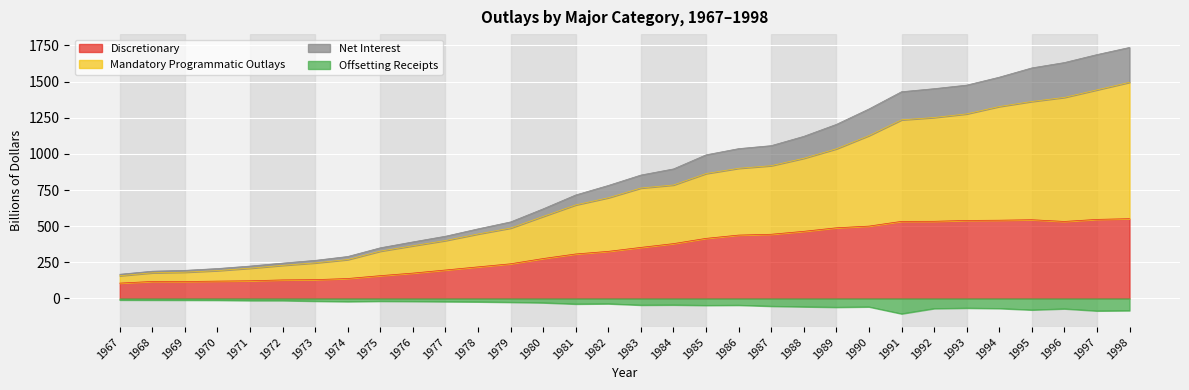

Which category has the lowest value in the Discretionary series?

1967